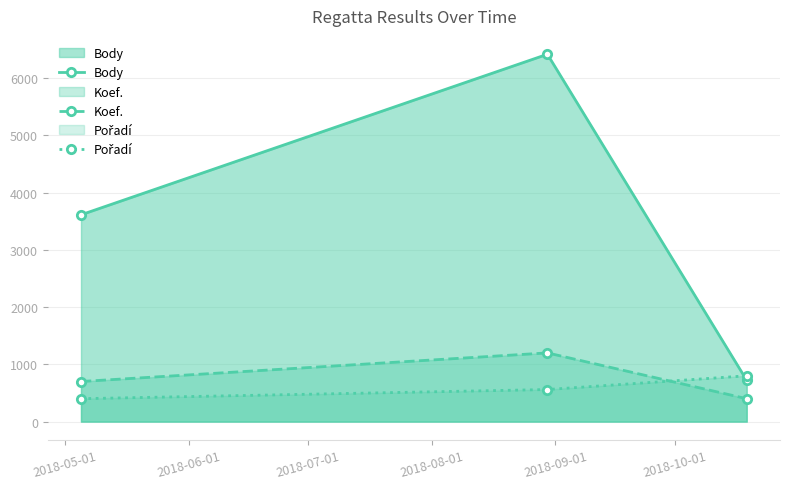

Which series has the largest range (max minus min)?

Body